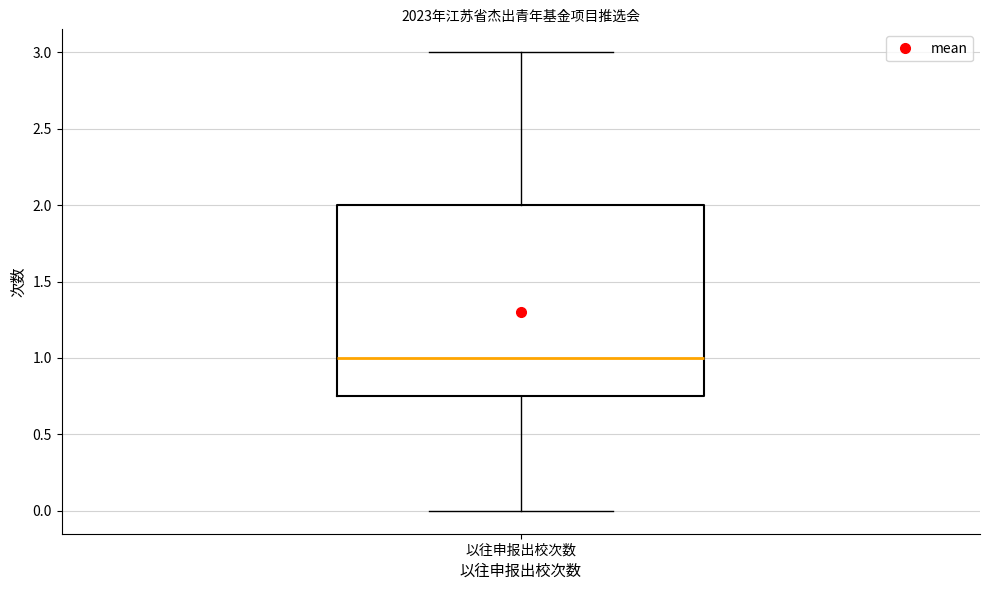

Read this box plot against the y-axis: the position of the median line, the range covered by the box, and the ends of both whiskers. The values are not printed on the chart, so give them approximately, as read against the axis.

median 1.00, box 0.75 to 2.00, whiskers 0.00 to 3.00